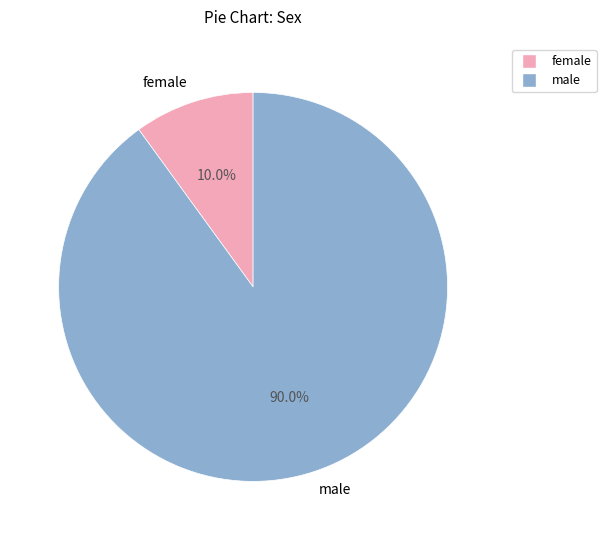

Which slice is the smallest?

female